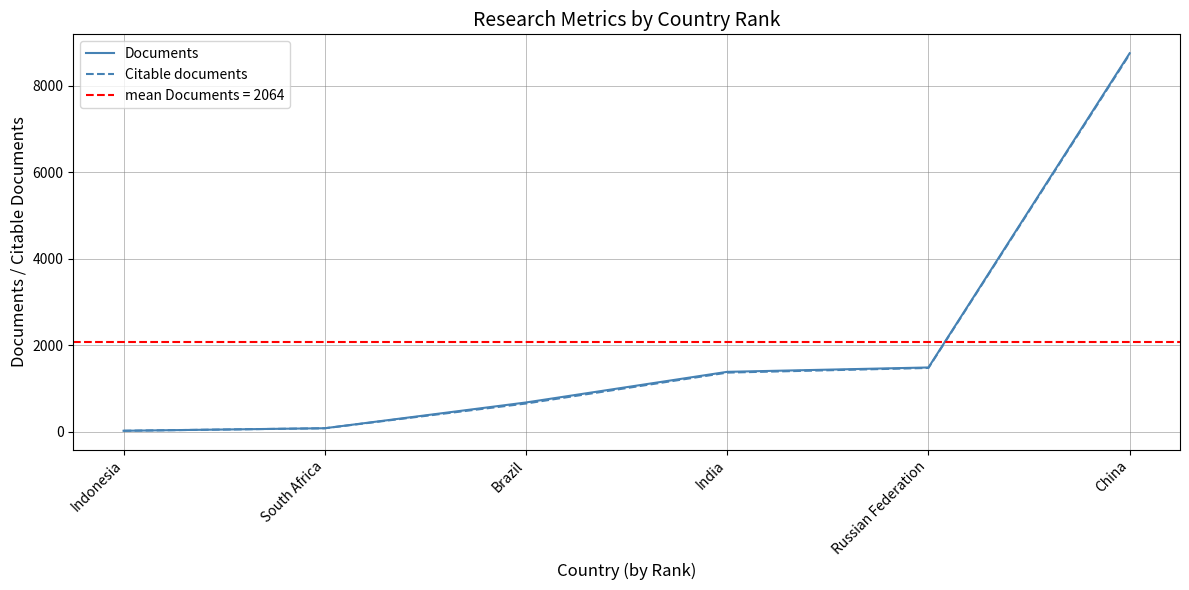

Rank the categories by Documents value from highest to lowest.

China, Russian Federation, India, Brazil, South Africa, Indonesia